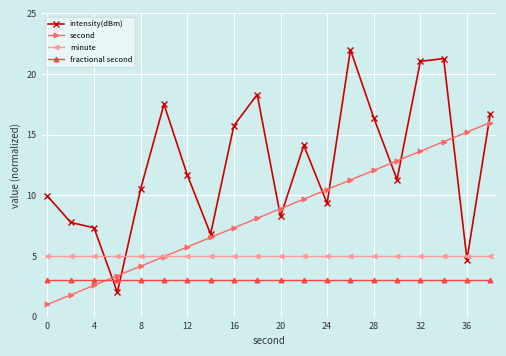

True or false: minute and fractional second cross at least once.

False